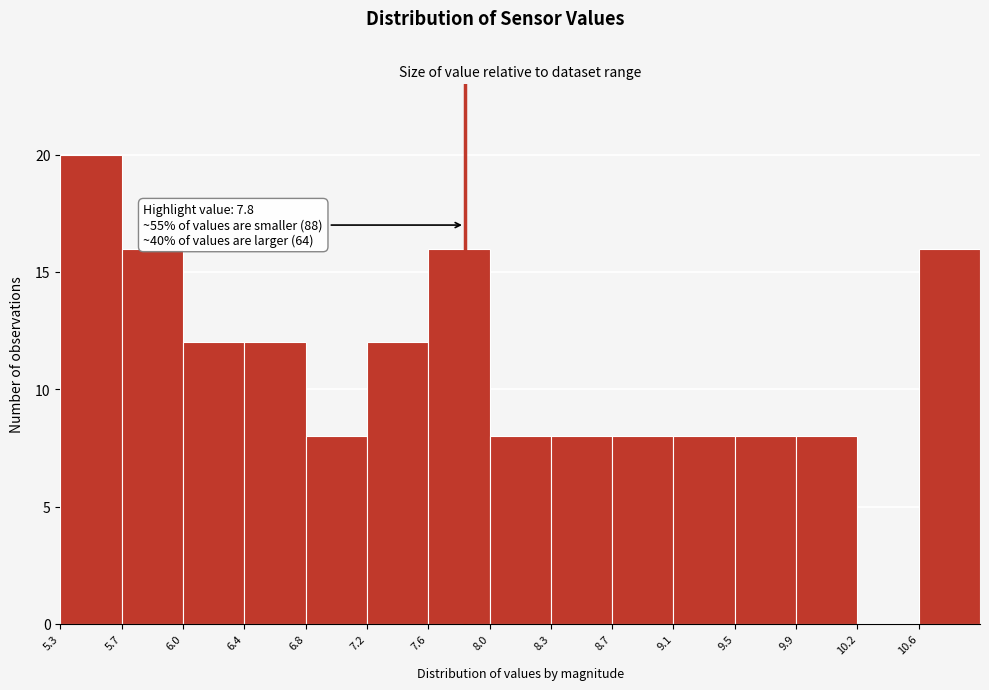

Which range on the x-axis has the tallest bar?

5.30 to 5.65